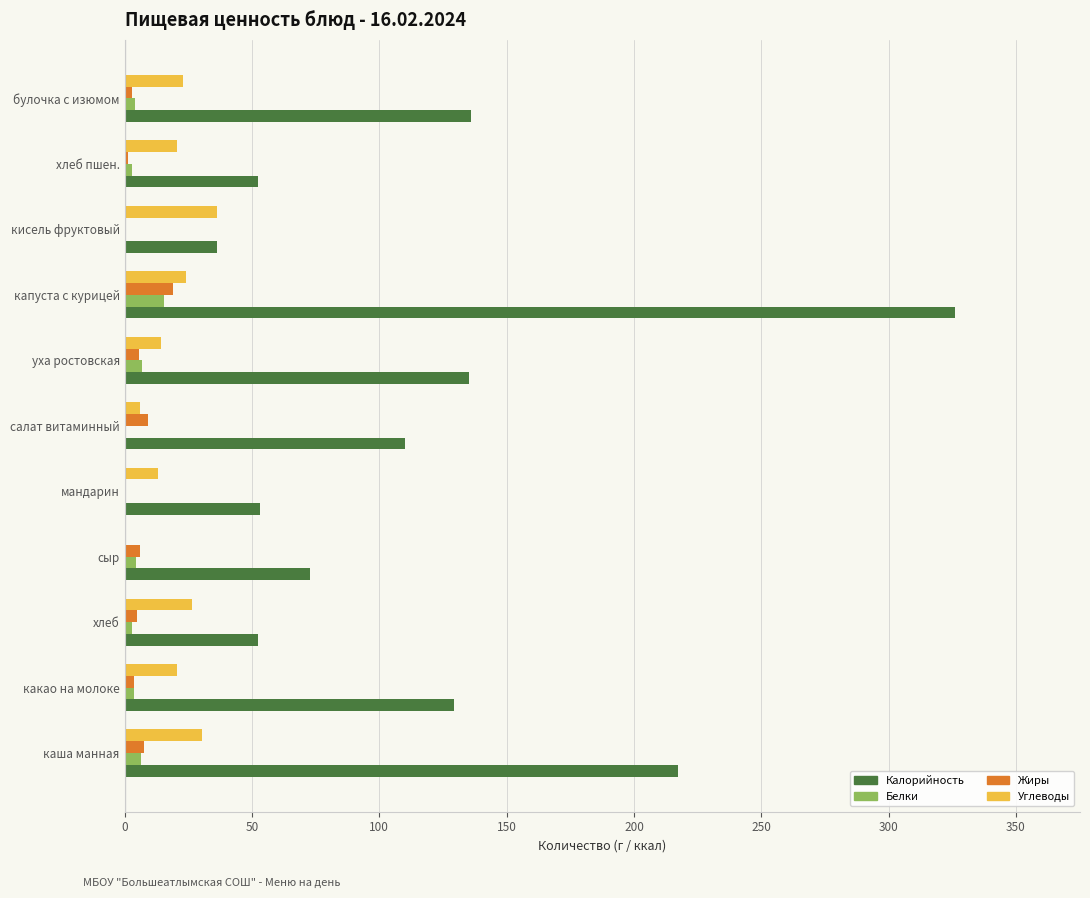

Read the Углеводы value at капуста с курицей.

24.2